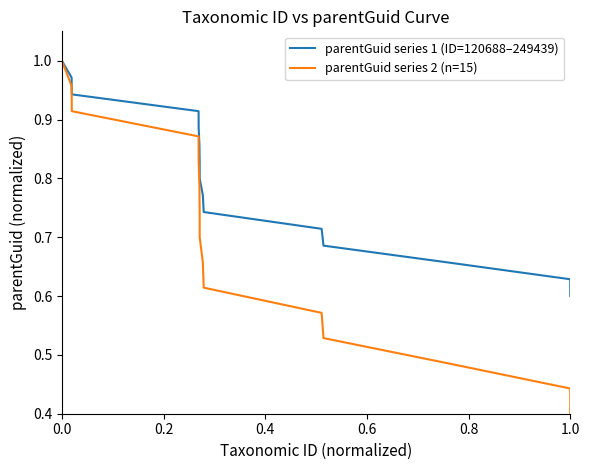

Which series has the largest total across all categories?

parentGuid series 1 (ID=120688–249439)